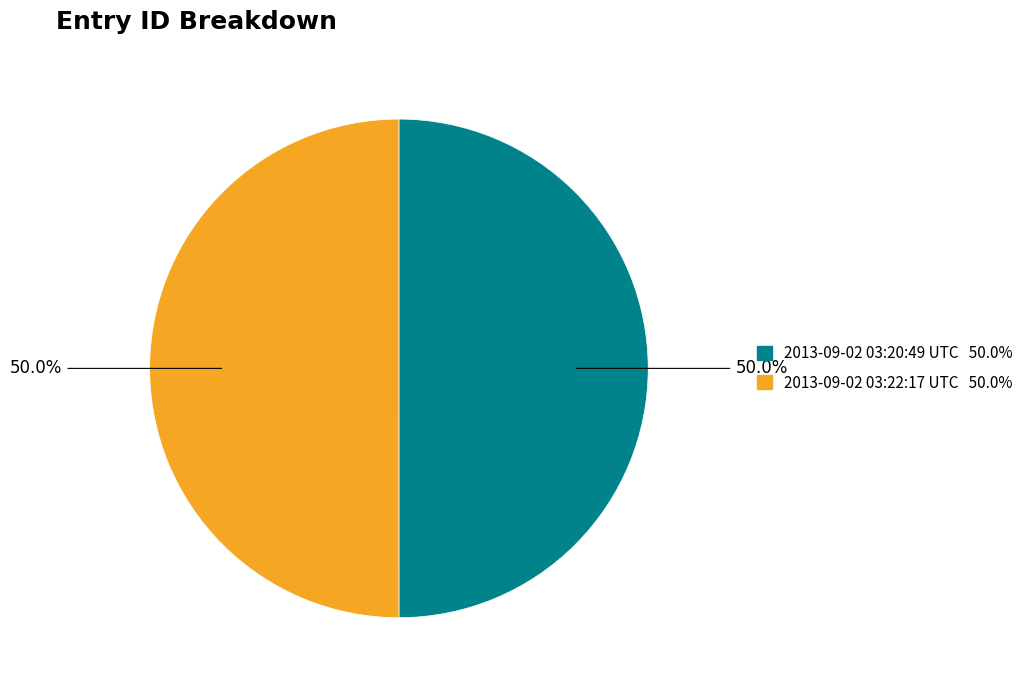

The 2013-09-02 03:20:49 UTC slice represents 50% of the pie. True or false?

True